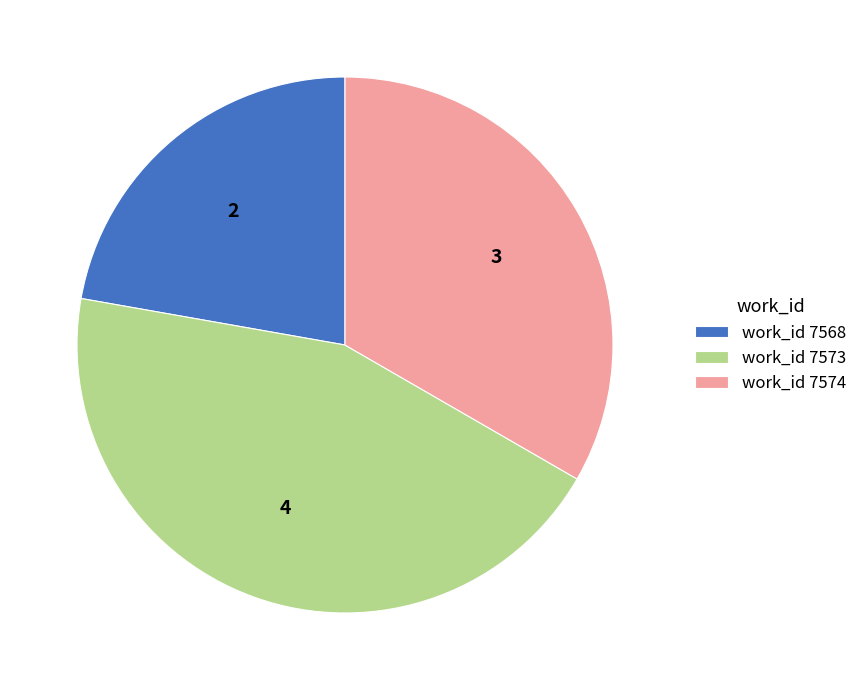

Approximately how many times larger is the value at work_id 7568 compared to work_id 7573?

0.5